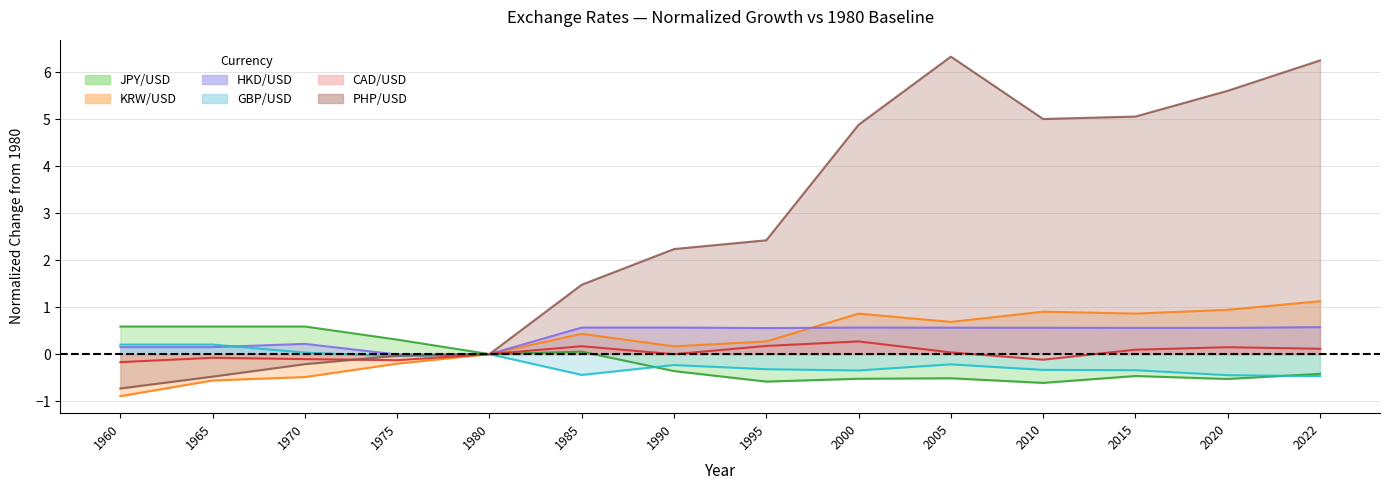

At which category is the sum across all series the highest?

2022